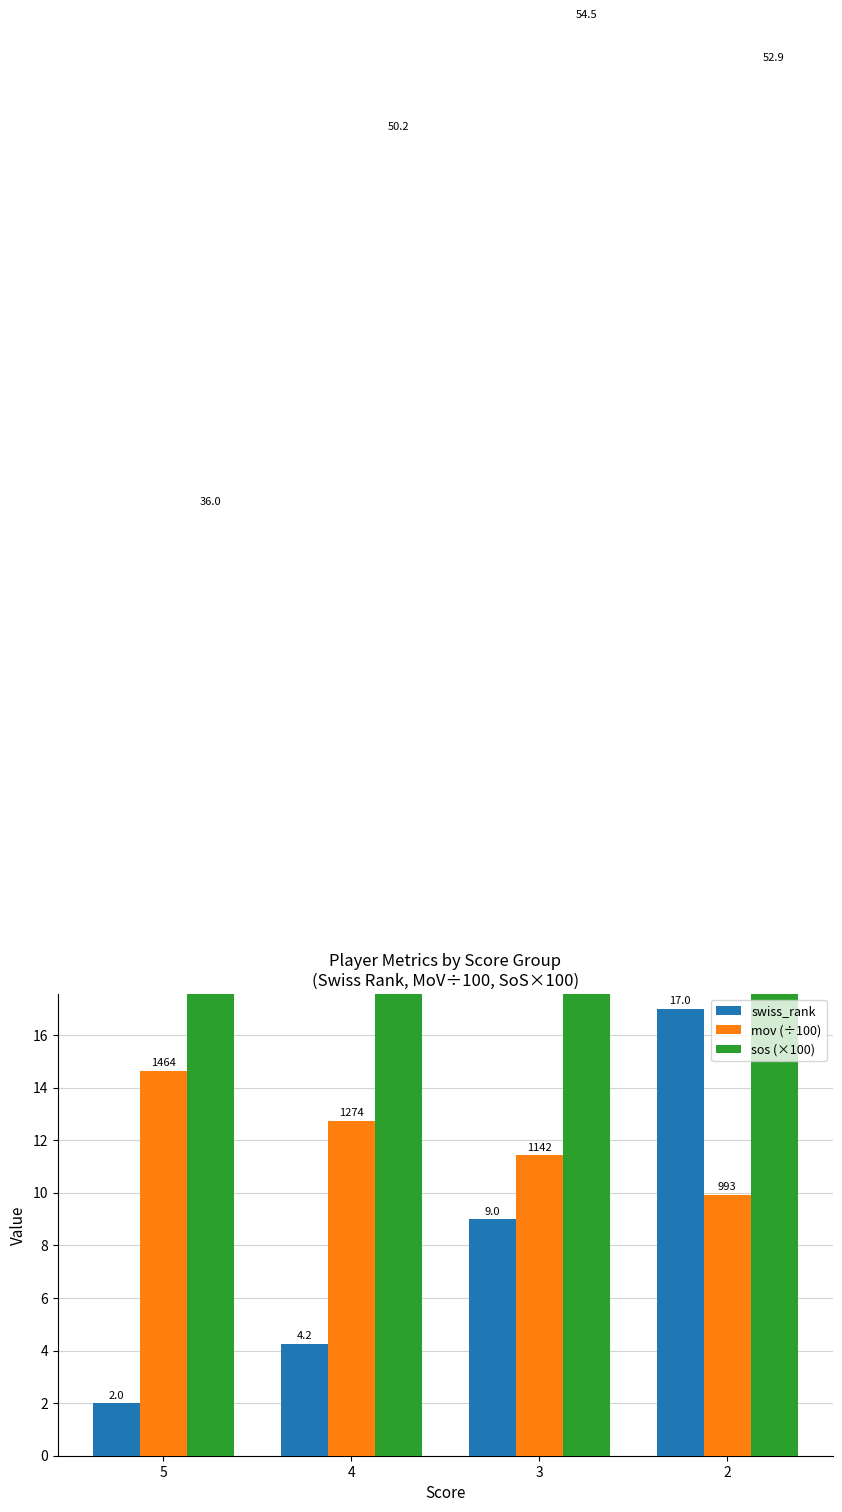

Which series changed the most between 5 and 2?

sos (×100)